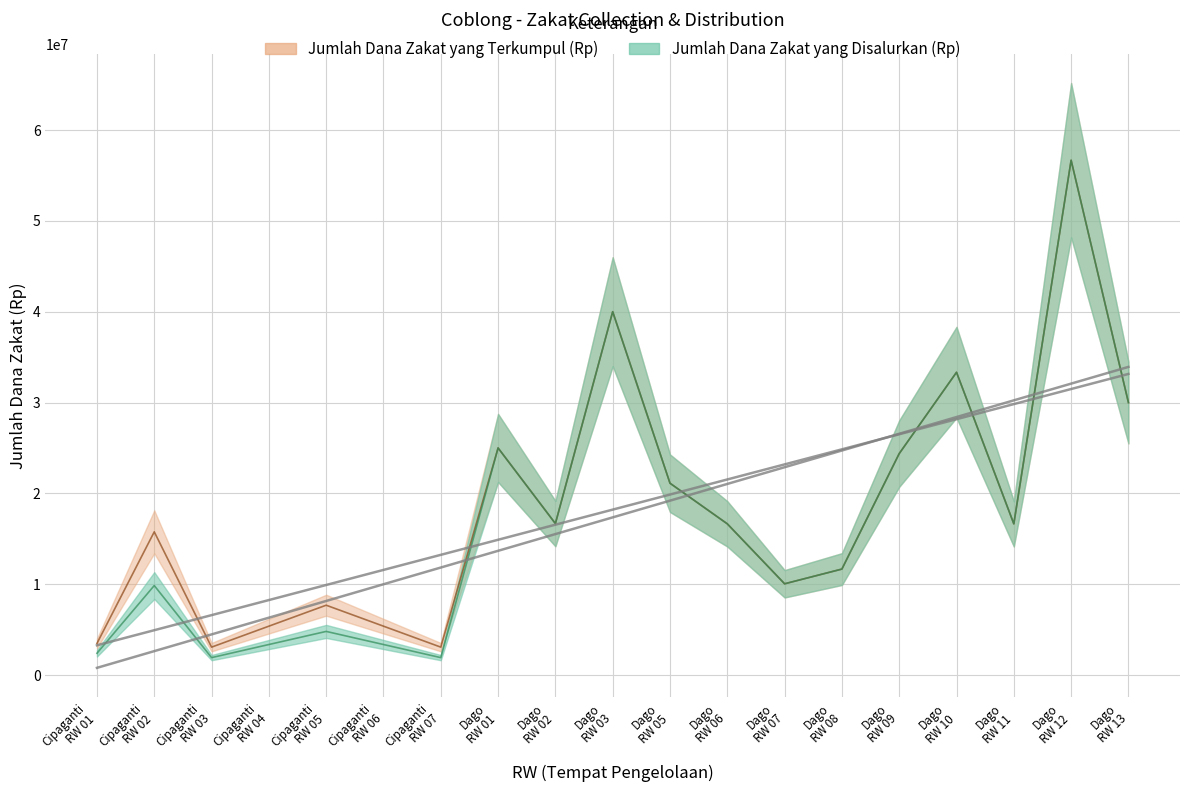

At which label is Jumlah Dana Zakat yang Terkumpul (Rp) closest to 29873461?

Dago RW 13